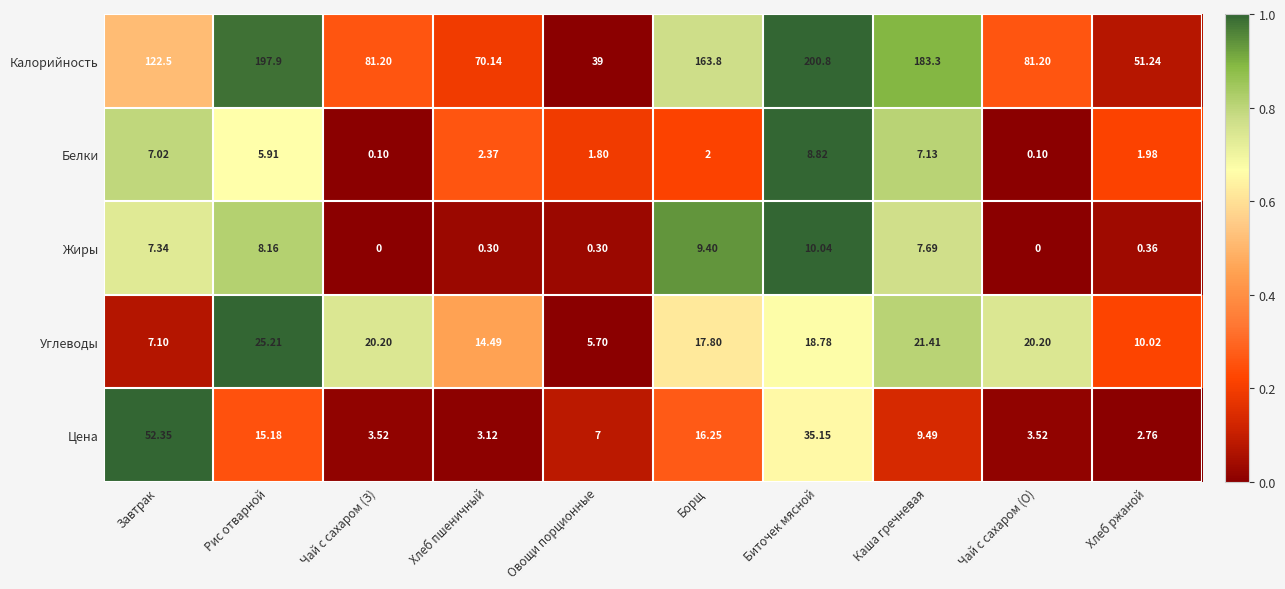

Is the value of Углеводы at Хлеб ржаной greater than the value of Жиры at Овощи порционные?

Yes